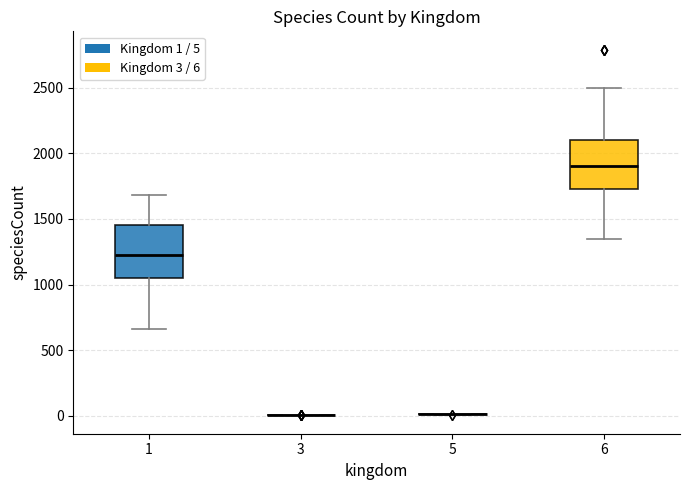

Reading left to right, transcribe this box plot: for each box, give where its median line is, the range the box spans, and where its two whiskers end, as read against the y-axis. The values are not printed on the chart, so give them approximately, as read against the axis.

1: median 1250, box 1050 to 1450, whiskers 650 to 1700
3: box collapsed to a line at 0, whiskers 0 to 0
5: box collapsed to a line at 0, whiskers 0 to 0
6: median 1900, box 1750 to 2100, whiskers 1350 to 2500